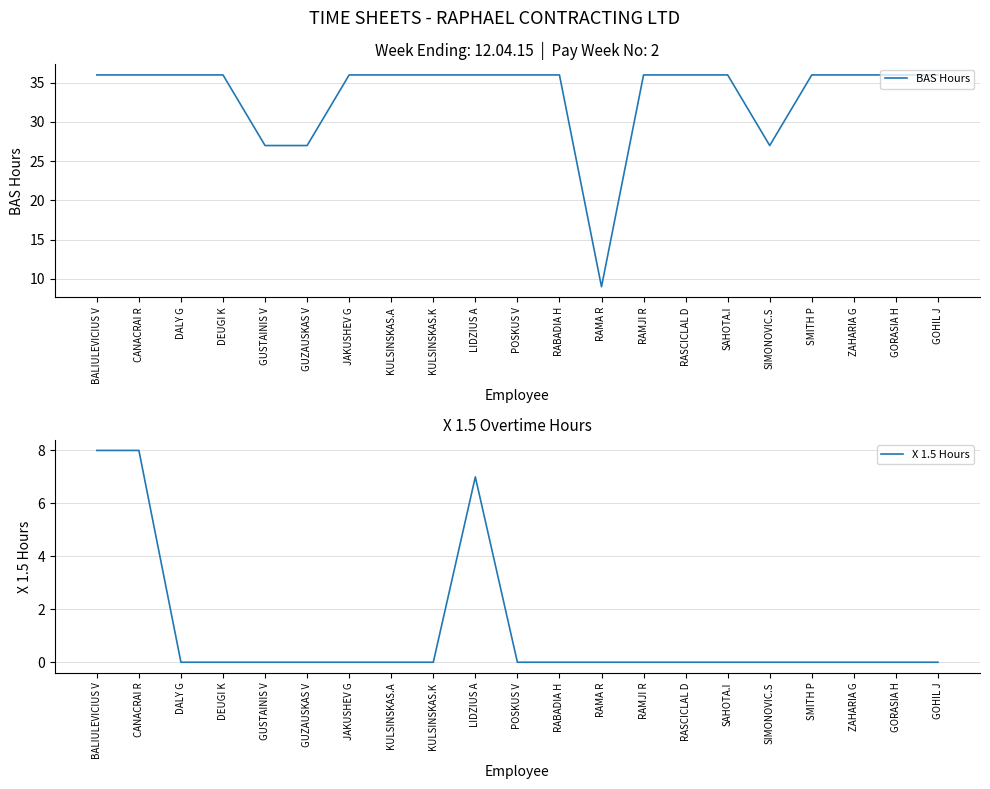

Does the chart have visible grid lines?

Yes